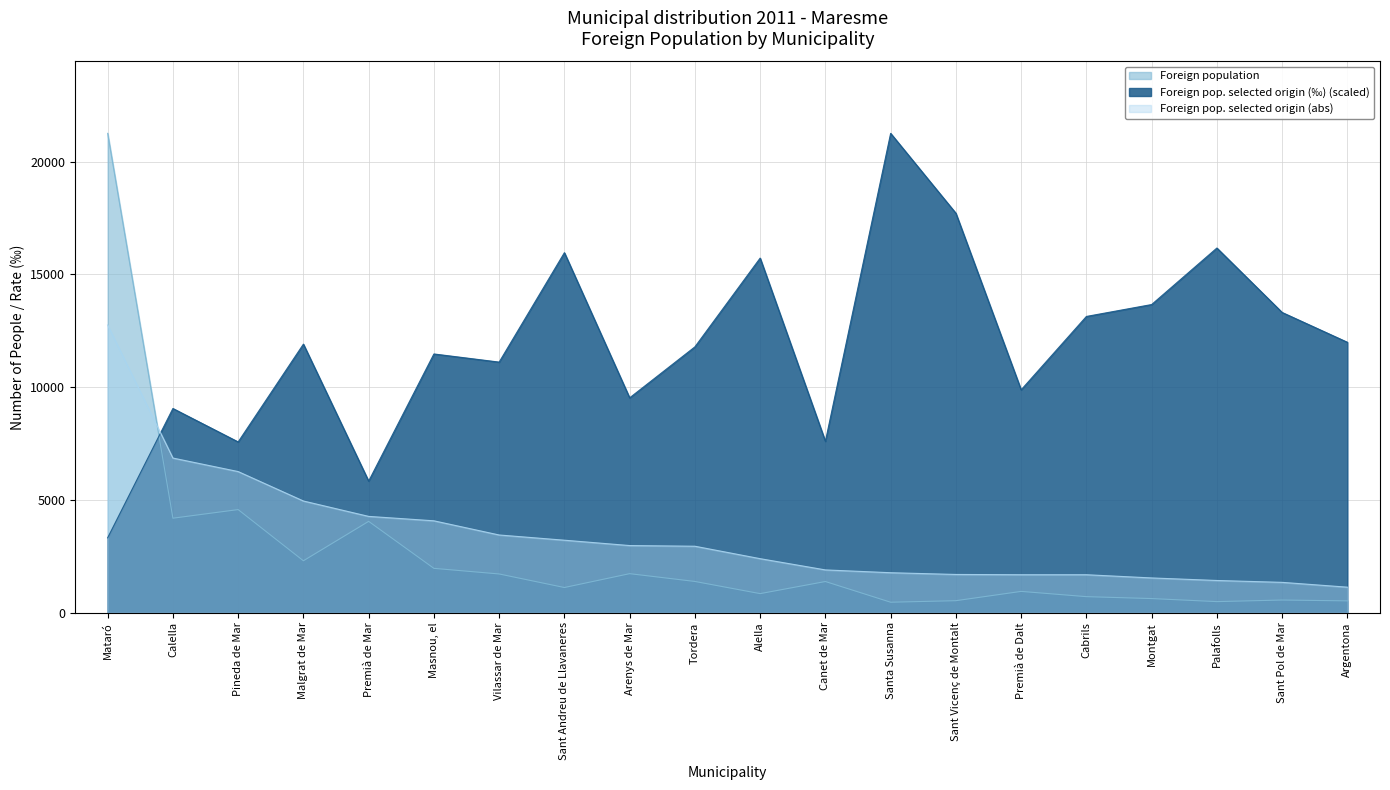

What is the value of the Foreign population point at the 18th from the left?

487.0